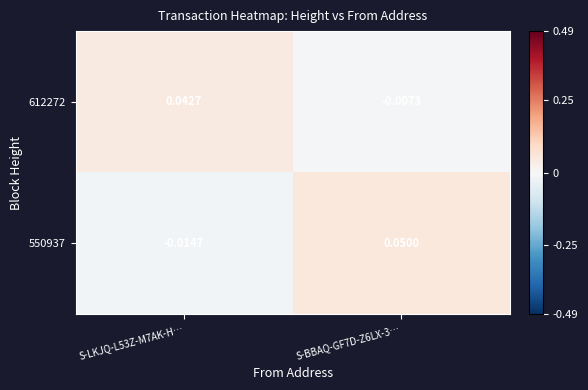

Is the value of 612272 at S-BBAQ-GF7D-Z6LX-3… greater than the value of 550937 at S-BBAQ-GF7D-Z6LX-3…?

No